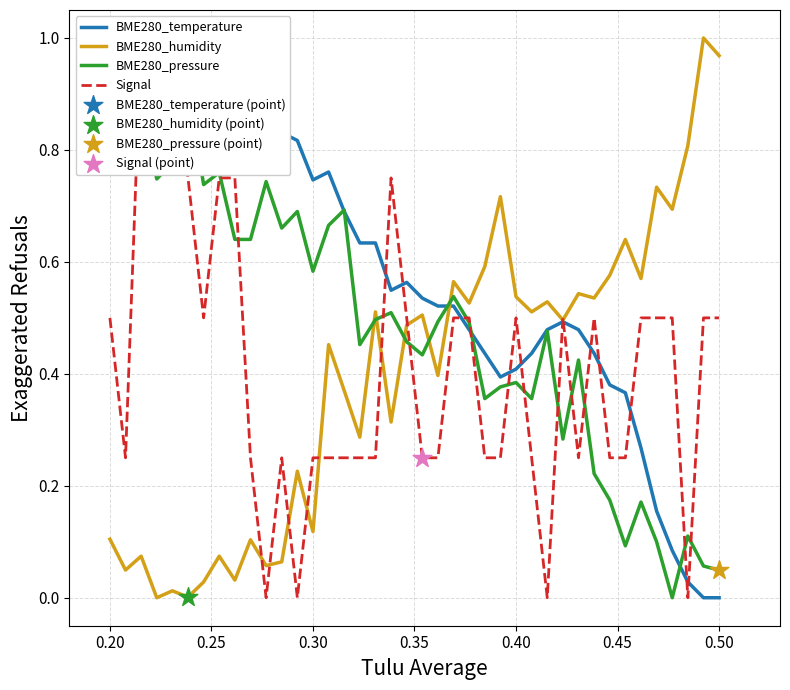

At how many categories does at least one series exceed 0?

40